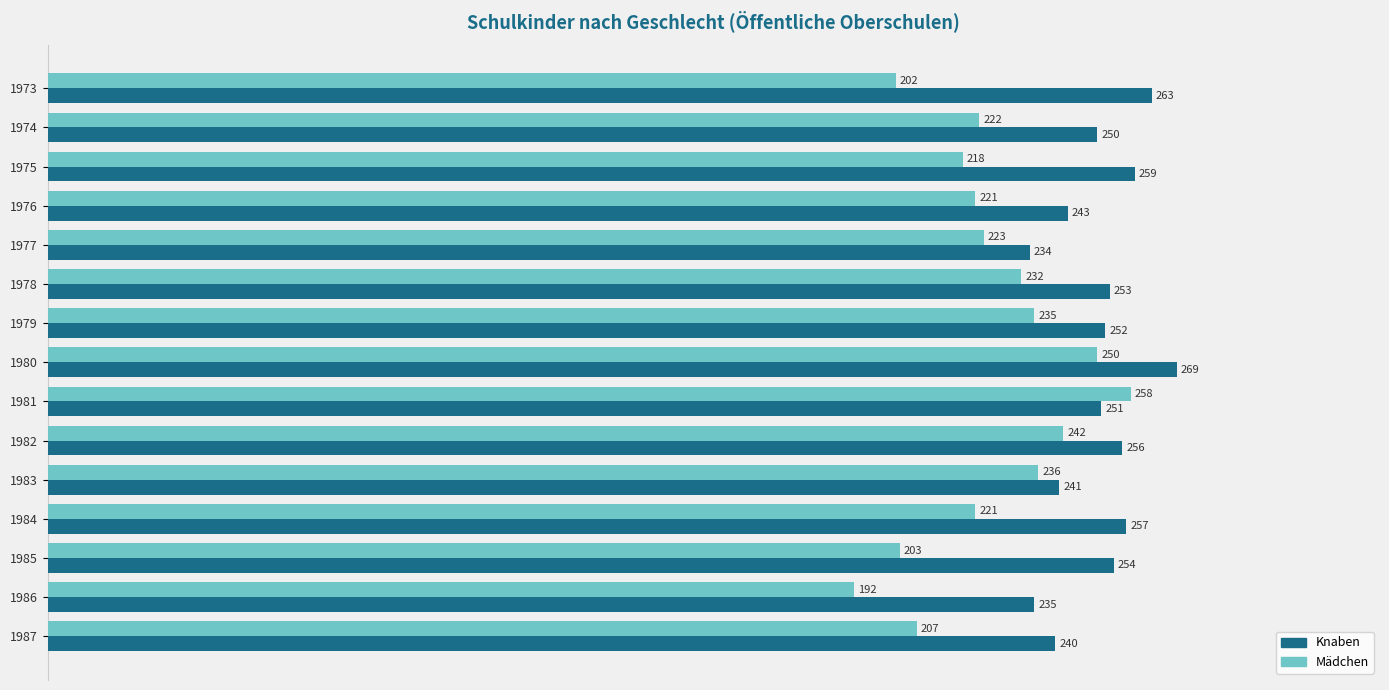

How many distinct data groups are displayed?

2